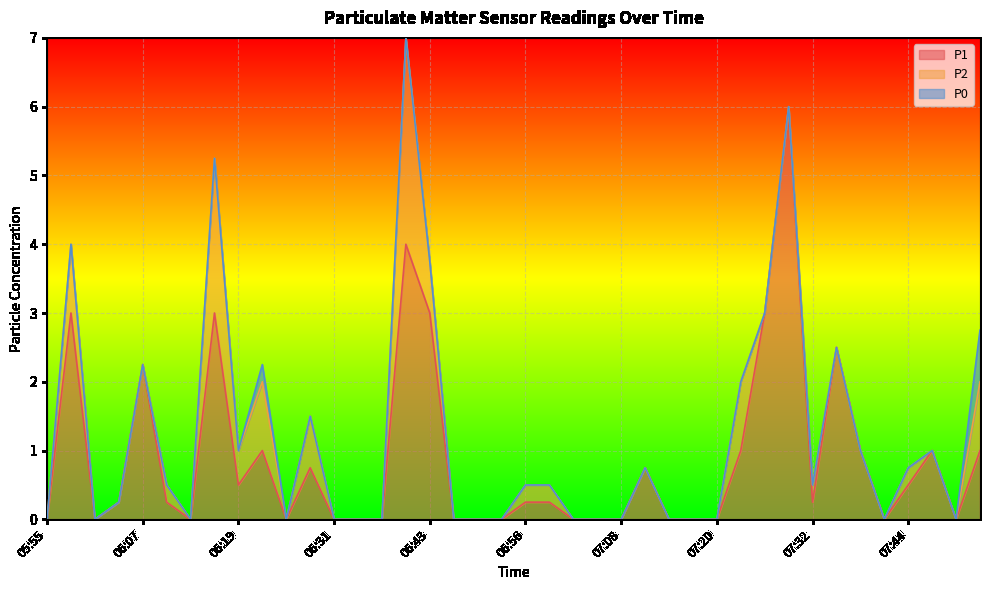

Reading left to right, list all the values displayed in this chart.

P1: 05:55=0.0	05:58=3.0	06:01=0.0	06:04=0.2	06:07=2.2	06:10=0.2	06:13=0.0	06:16=3.0	06:19=0.5	06:22=1.0	06:25=0.0	06:28=0.8	06:31=0.0	06:34=0.0	06:37=0.0	06:40=4.0	06:43=3.0	06:46=0.0	06:49=0.0	06:52=0.0	06:56=0.2	06:59=0.2	07:02=0.0	07:05=0.0	07:08=0.0	07:11=0.8	07:14=0.0	07:17=0.0	07:20=0.0	07:23=1.0	07:26=3.0	07:29=6.0	07:32=0.2	07:35=2.5	07:38=1.0	07:41=0.0	07:44=0.5	07:47=1.0	07:50=0.0	07:53=1.0
P2: 05:55=0.0	05:58=1.0	06:01=0.0	06:04=0.0	06:07=0.0	06:10=0.2	06:13=0.0	06:16=2.2	06:19=0.5	06:22=1.0	06:25=0.0	06:28=0.8	06:31=0.0	06:34=0.0	06:37=0.0	06:40=3.0	06:43=0.8	06:46=0.0	06:49=0.0	06:52=0.0	06:56=0.2	06:59=0.2	07:02=0.0	07:05=0.0	07:08=0.0	07:11=0.0	07:14=0.0	07:17=0.0	07:20=0.0	07:23=1.0	07:26=0.0	07:29=0.0	07:32=0.2	07:35=0.0	07:38=0.0	07:41=0.0	07:44=0.2	07:47=0.0	07:50=0.0	07:53=1.0
P0: 05:55=0.0	05:58=0.0	06:01=0.0	06:04=0.0	06:07=0.0	06:10=0.0	06:13=0.0	06:16=0.0	06:19=0.0	06:22=0.2	06:25=0.0	06:28=0.0	06:31=0.0	06:34=0.0	06:37=0.0	06:40=0.0	06:43=0.0	06:46=0.0	06:49=0.0	06:52=0.0	06:56=0.0	06:59=0.0	07:02=0.0	07:05=0.0	07:08=0.0	07:11=0.0	07:14=0.0	07:17=0.0	07:20=0.0	07:23=0.0	07:26=0.0	07:29=0.0	07:32=0.0	07:35=0.0	07:38=0.0	07:41=0.0	07:44=0.0	07:47=0.0	07:50=0.0	07:53=0.8